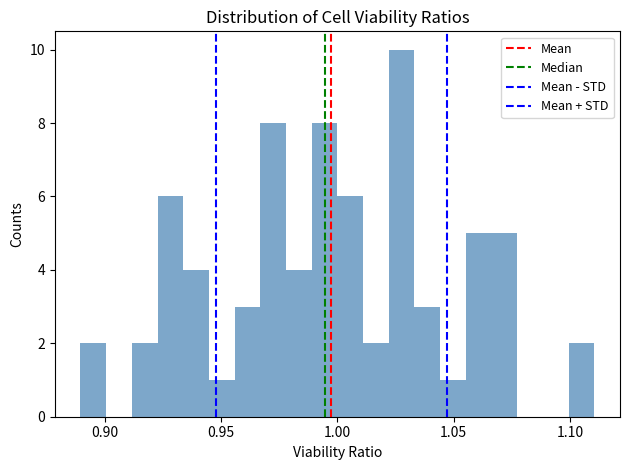

Read against the x-axis, roughly where is the centre of the tallest bar?

1.030